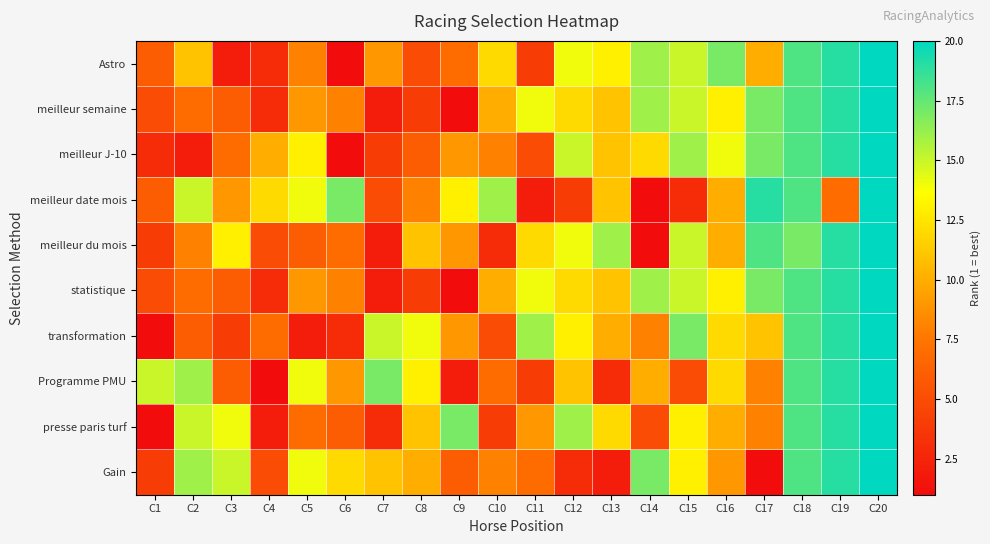

Reading right to left, transcribe all the data shown in this chart.

Astro: C20=20	C19=19	C18=18	C17=10	C16=17	C15=15	C14=16	C13=13	C12=14	C11=4	C10=12	C9=7	C8=5	C7=9	C6=1	C5=8	C4=3	C3=2	C2=11	C1=6
meilleur semaine: C20=20	C19=19	C18=18	C17=17	C16=13	C15=15	C14=16	C13=11	C12=12	C11=14	C10=10	C9=1	C8=4	C7=2	C6=8	C5=9	C4=3	C3=6	C2=7	C1=5
meilleur J-10: C20=20	C19=19	C18=18	C17=17	C16=14	C15=16	C14=12	C13=11	C12=15	C11=5	C10=8	C9=9	C8=6	C7=4	C6=1	C5=13	C4=10	C3=7	C2=2	C1=3
meilleur date mois: C20=20	C19=7	C18=18	C17=19	C16=10	C15=3	C14=1	C13=11	C12=4	C11=2	C10=16	C9=13	C8=8	C7=5	C6=17	C5=14	C4=12	C3=9	C2=15	C1=6
meilleur du mois: C20=20	C19=19	C18=17	C17=18	C16=10	C15=15	C14=1	C13=16	C12=14	C11=12	C10=3	C9=9	C8=11	C7=2	C6=7	C5=6	C4=5	C3=13	C2=8	C1=4
statistique: C20=20	C19=19	C18=18	C17=17	C16=13	C15=15	C14=16	C13=11	C12=12	C11=14	C10=10	C9=1	C8=4	C7=2	C6=8	C5=9	C4=3	C3=6	C2=7	C1=5
transformation: C20=20	C19=19	C18=18	C17=11	C16=12	C15=17	C14=8	C13=10	C12=13	C11=16	C10=5	C9=9	C8=14	C7=15	C6=3	C5=2	C4=7	C3=4	C2=6	C1=1
Programme PMU: C20=20	C19=19	C18=18	C17=8	C16=12	C15=5	C14=10	C13=3	C12=11	C11=4	C10=7	C9=2	C8=13	C7=17	C6=9	C5=14	C4=1	C3=6	C2=16	C1=15
presse paris turf: C20=20	C19=19	C18=18	C17=8	C16=10	C15=13	C14=5	C13=12	C12=16	C11=9	C10=4	C9=17	C8=11	C7=3	C6=6	C5=7	C4=2	C3=14	C2=15	C1=1
Gain: C20=20	C19=19	C18=18	C17=1	C16=9	C15=13	C14=17	C13=2	C12=3	C11=7	C10=8	C9=6	C8=10	C7=11	C6=12	C5=14	C4=5	C3=15	C2=16	C1=4